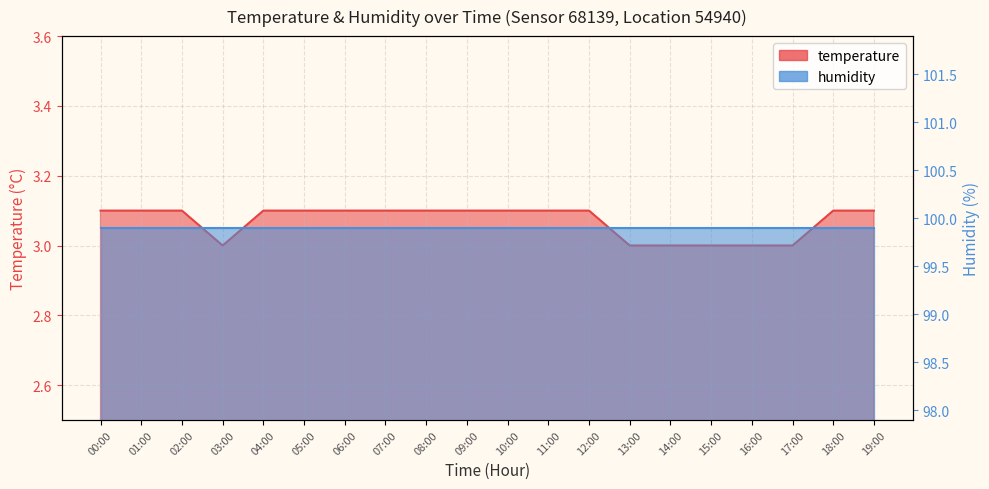

At which category does the chart reach its minimum across all series?

03:00